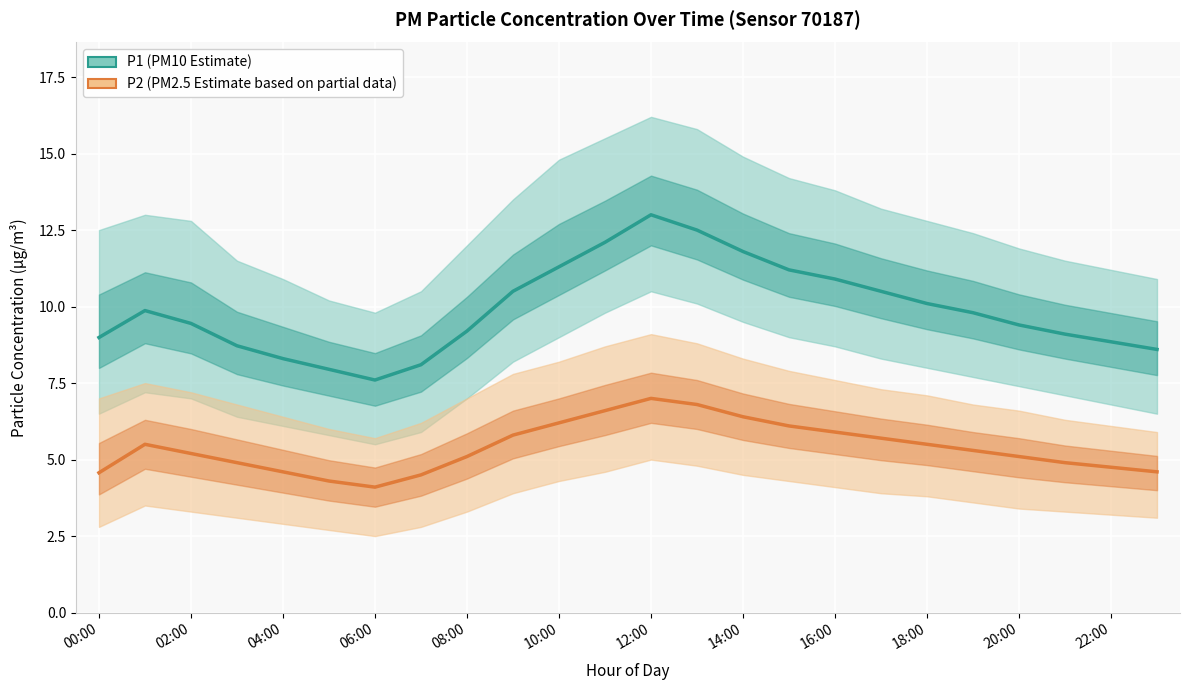

What is the sum of all P2 (Estimate based on partial data) values?

129.4